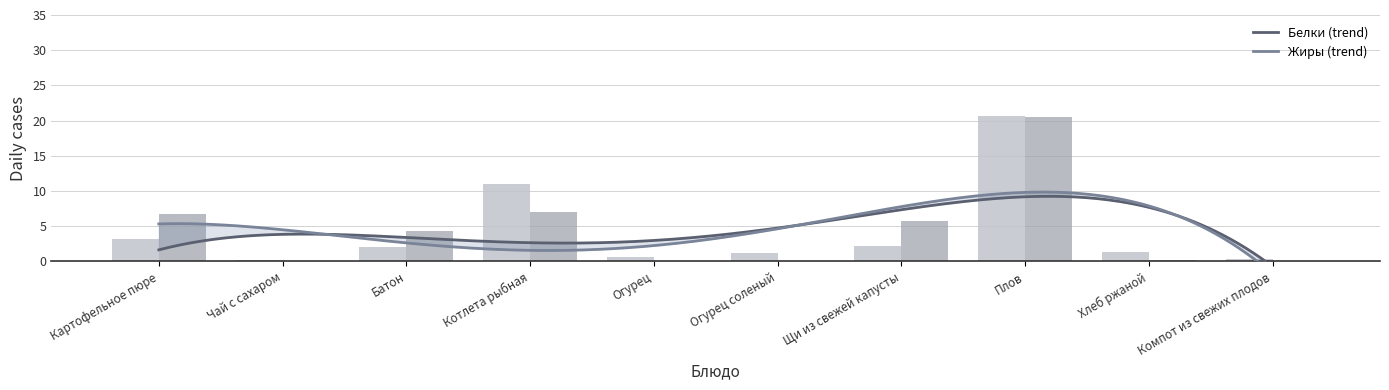

Does the chart contain stacked bars?

No